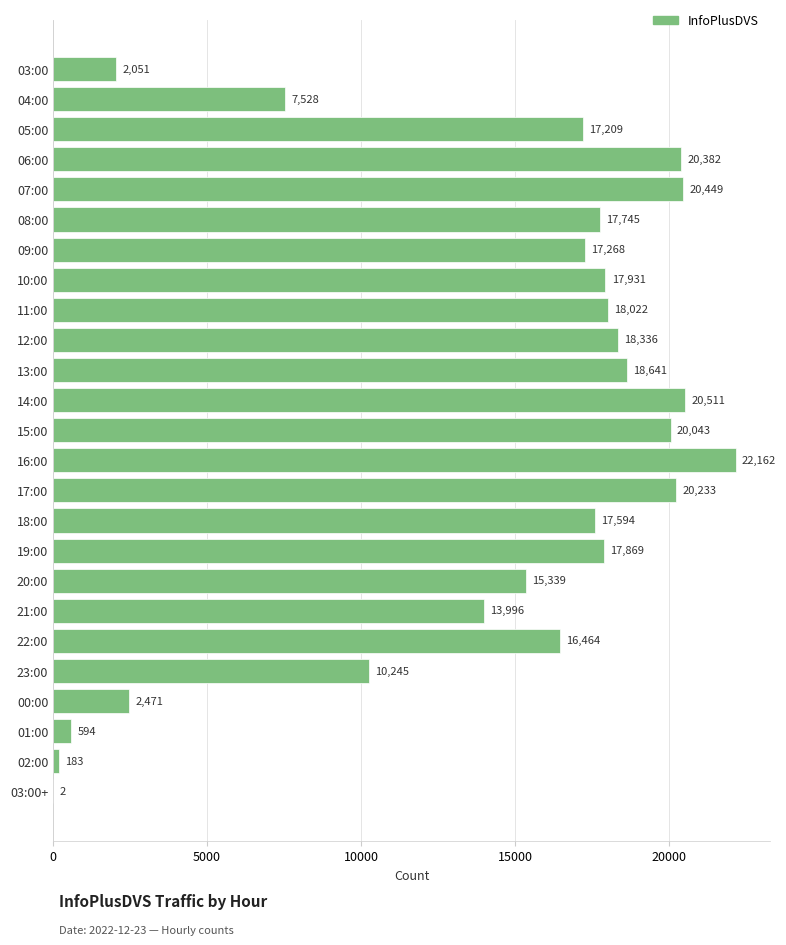

The chart shows a value of 20043 at 15:00. True or false?

True